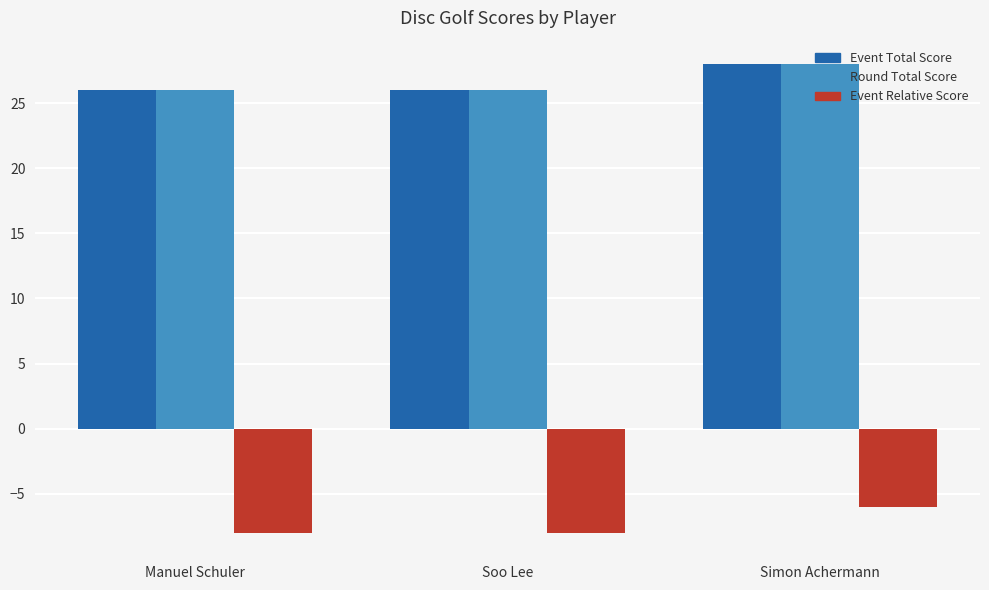

At which category is the sum across all series the highest?

Simon Achermann